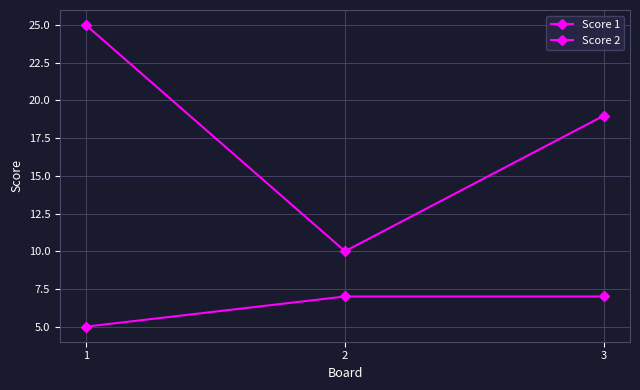

How many lines are shown in the chart?

2